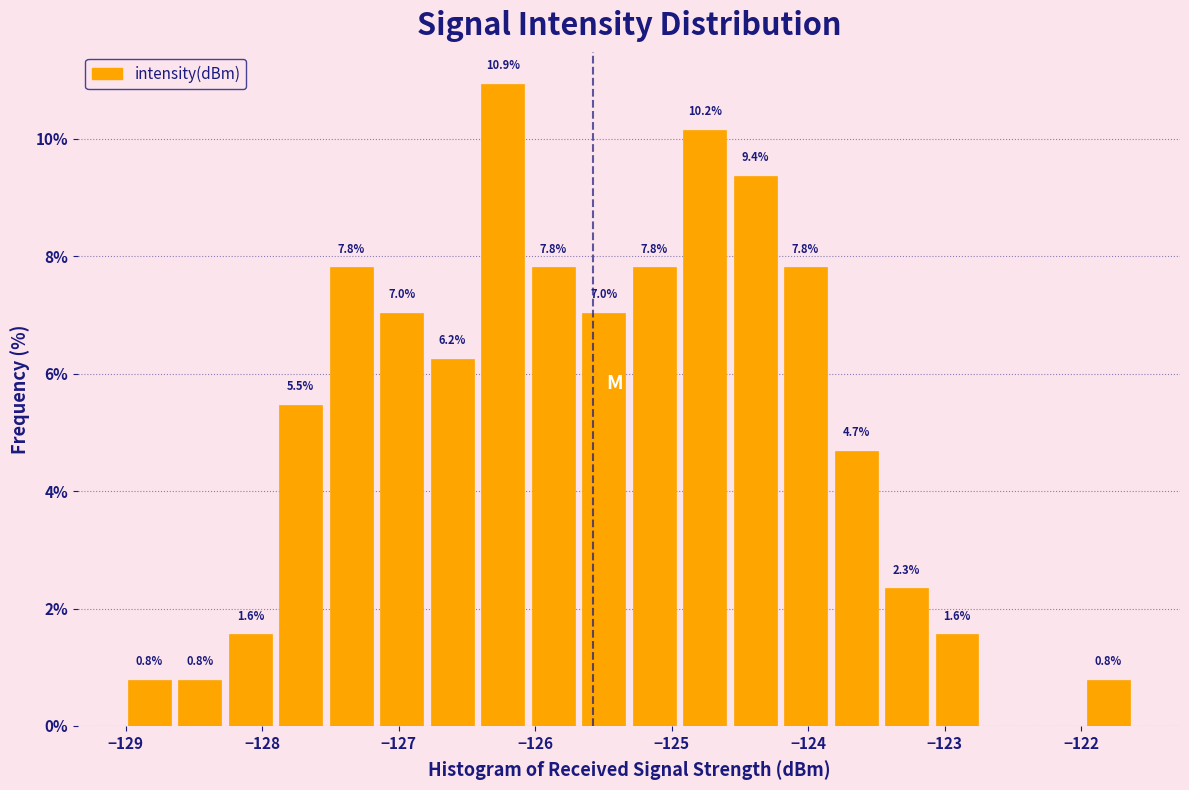

Around what value on the x-axis is the tallest bar? Give the approximate position of its centre, as read against the axis.

-126.2